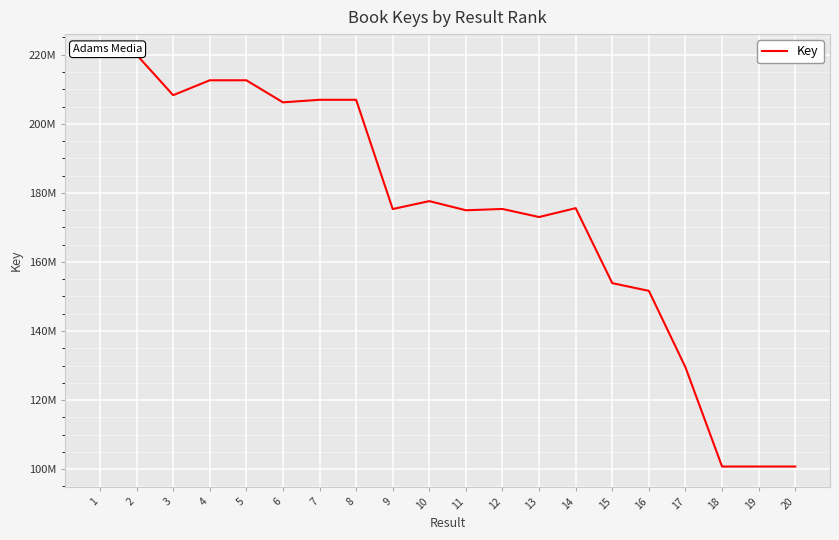

The chart shows a value of 174965023 at 11. True or false?

True